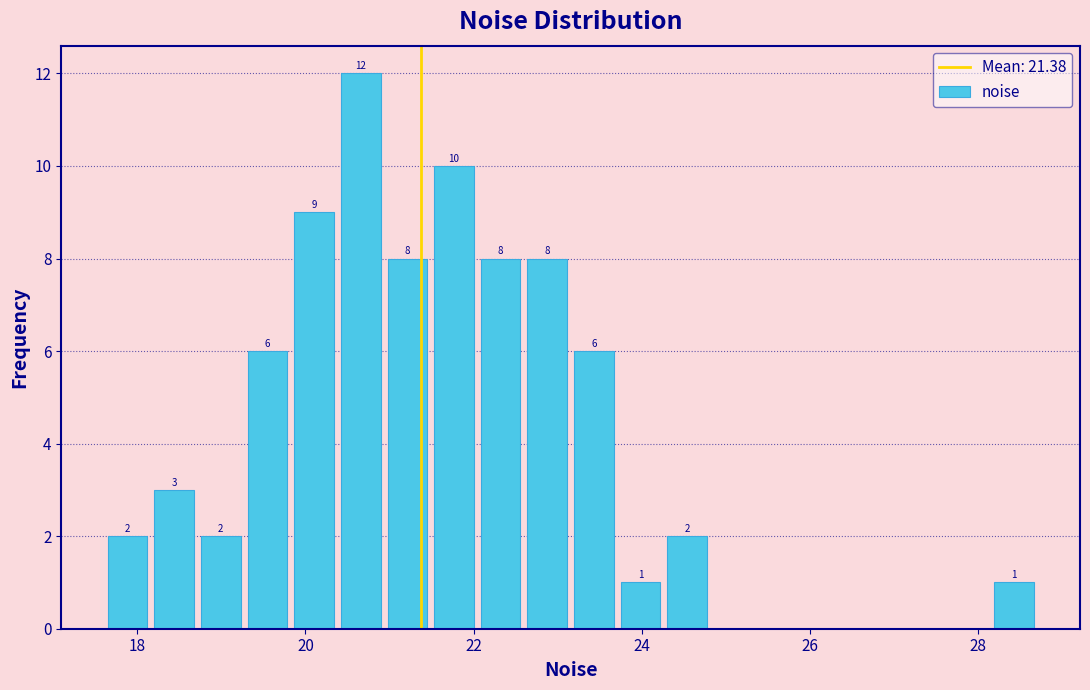

Around what value on the x-axis is the tallest bar? Give the approximate position of its centre, as read against the axis.

20.6